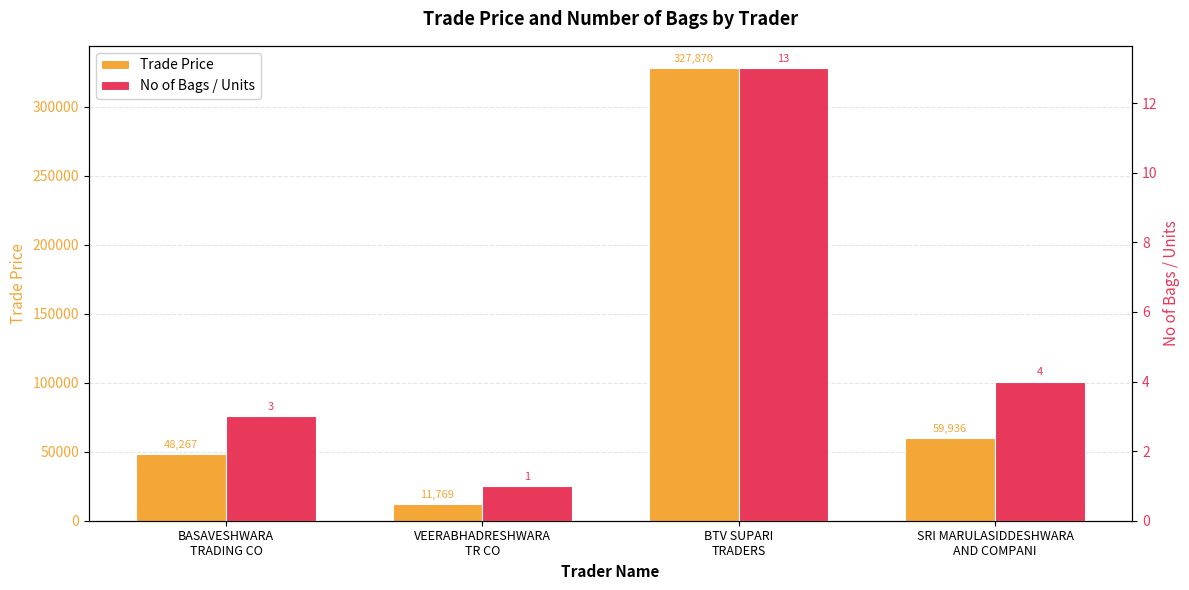

What is the value of the Trade Price bar at the 4th from the left?

59936